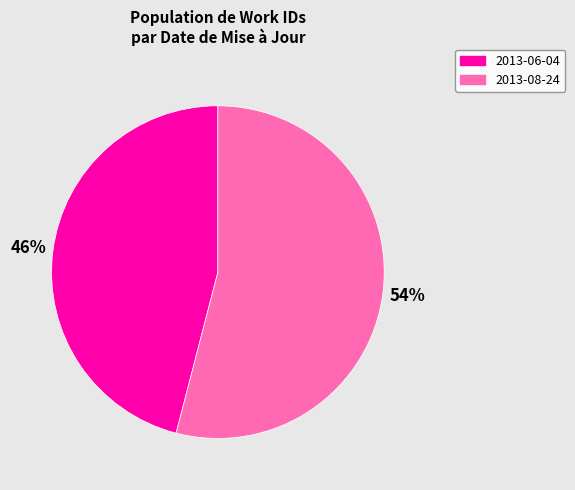

Do 2013-06-04 and 2013-08-24 together represent more than half of the pie?

Yes